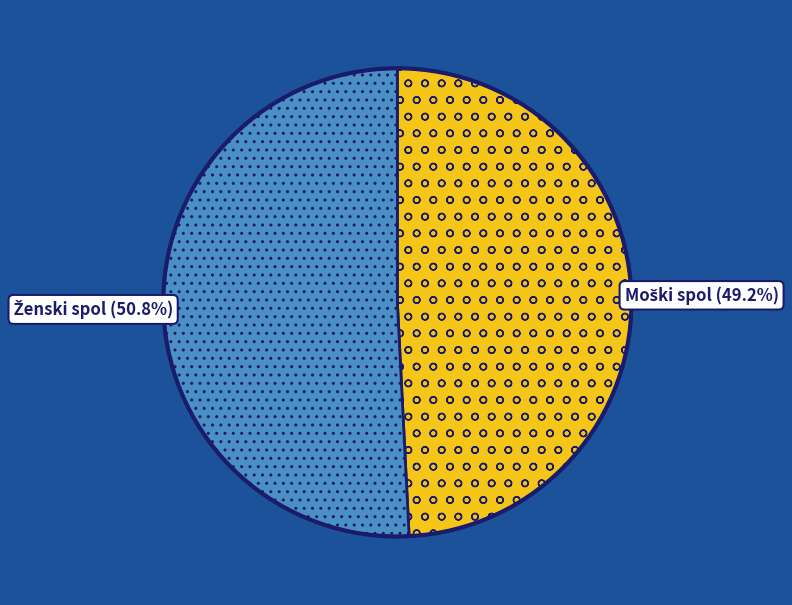

Is there a majority slice in this chart?

Yes